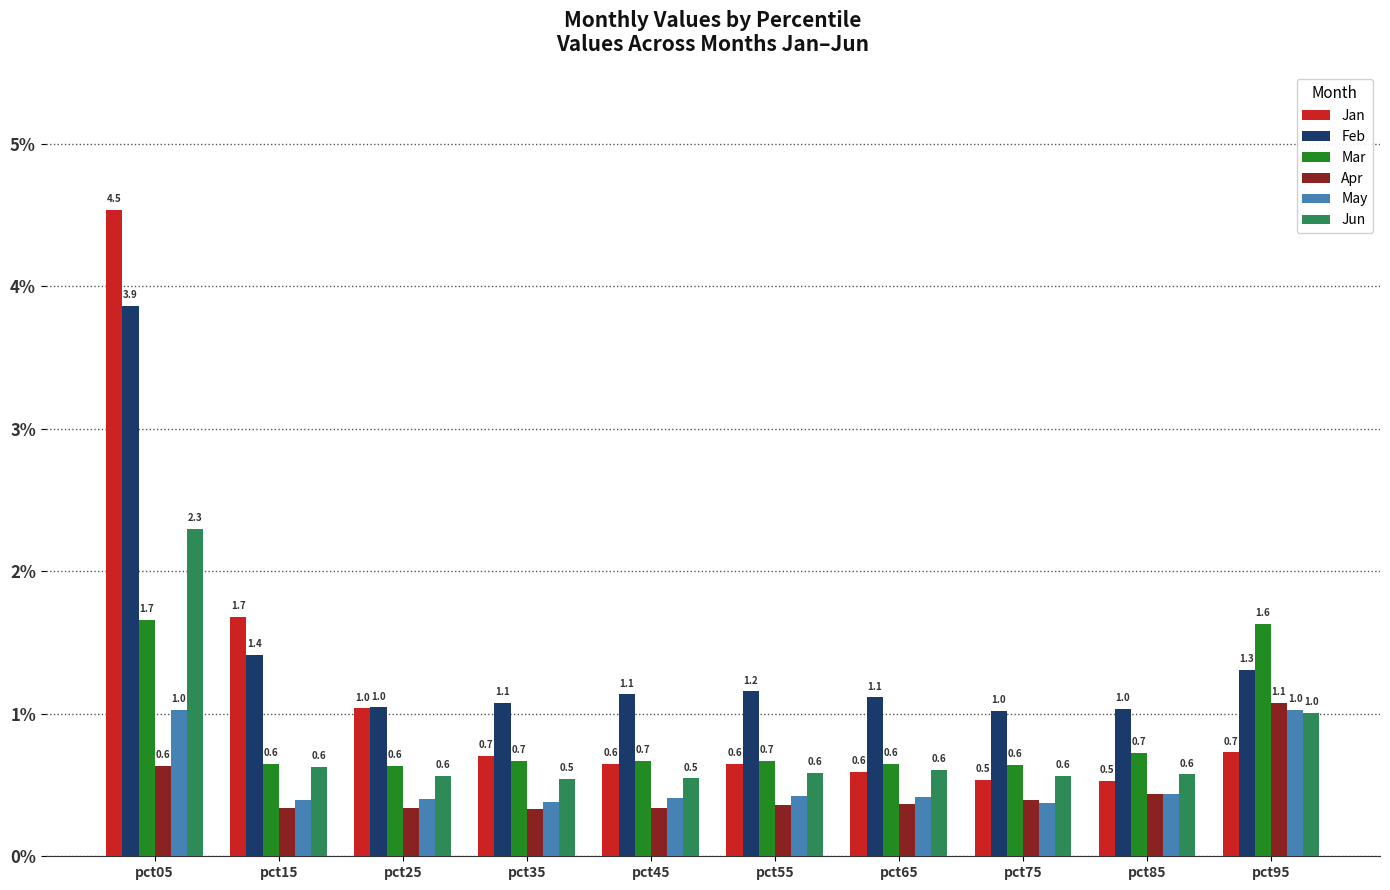

Which category has the highest value across all series?

pct05